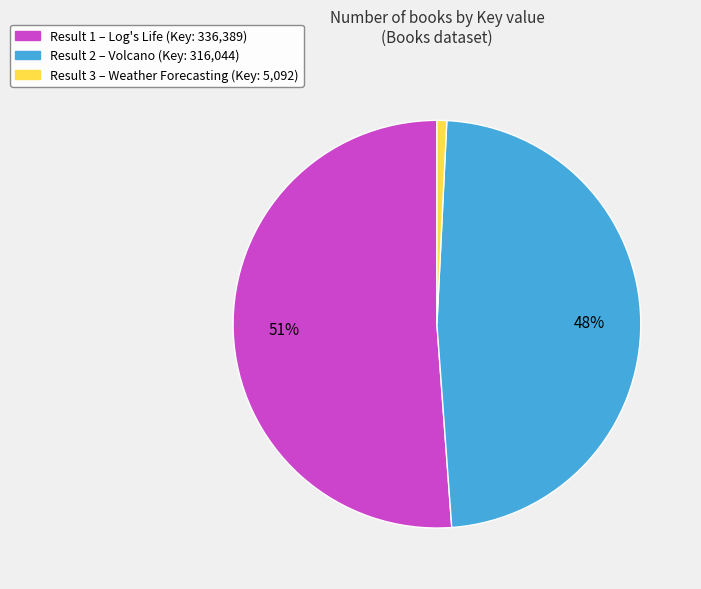

To the nearest percent, what is the average slice percentage?

33%